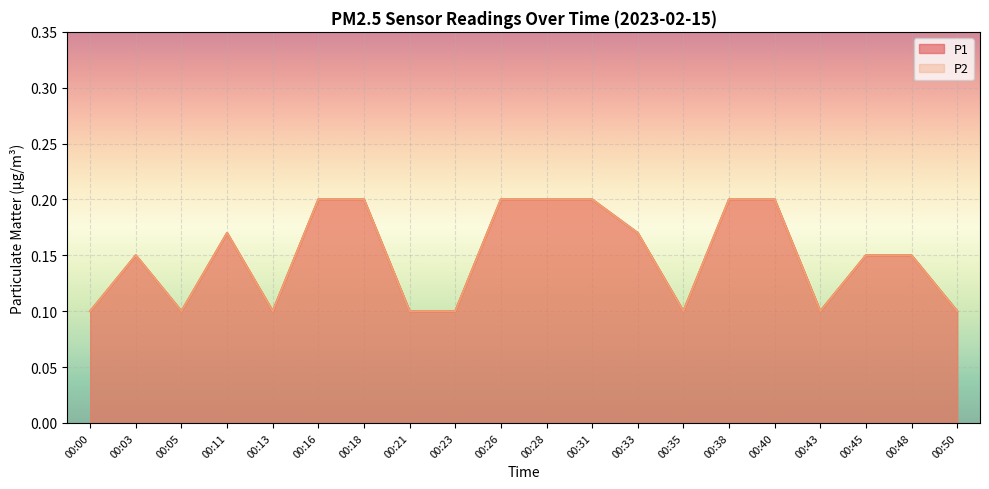

Which has a higher value, 00:45 or 00:33?

00:33